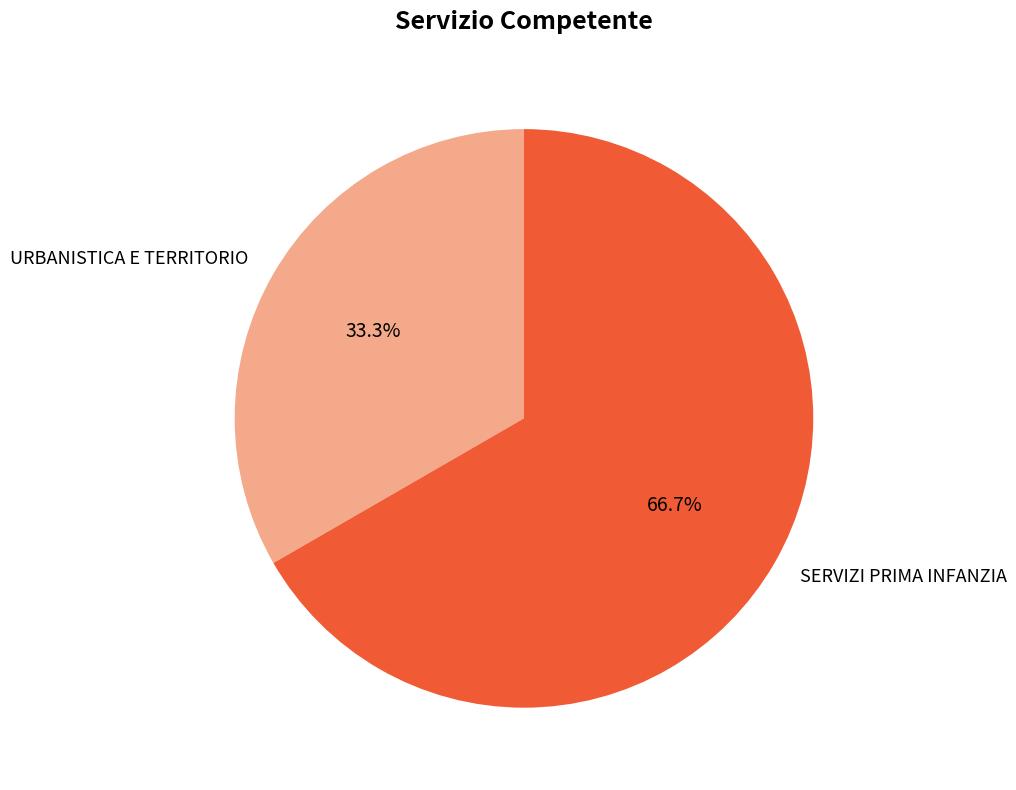

Rank the categories by value from highest to lowest.

SERVIZI PRIMA INFANZIA, URBANISTICA E TERRITORIO